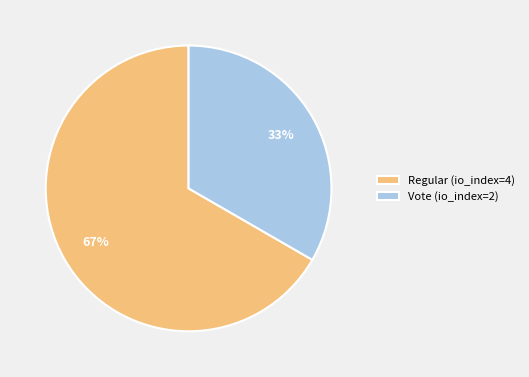

What is the ratio of the value at Regular (io_index=4) to the value at Vote (io_index=2)?

2.0